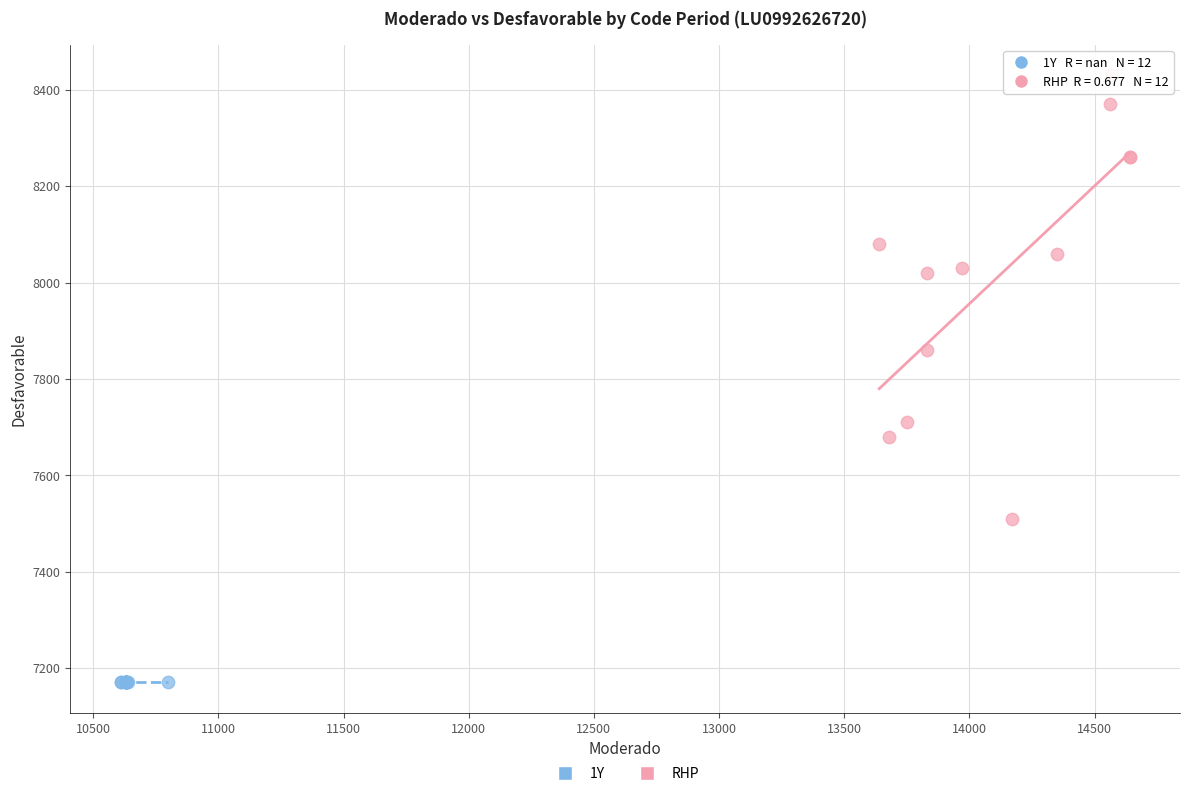

What are all the series names shown in the legend?

1Y, RHP